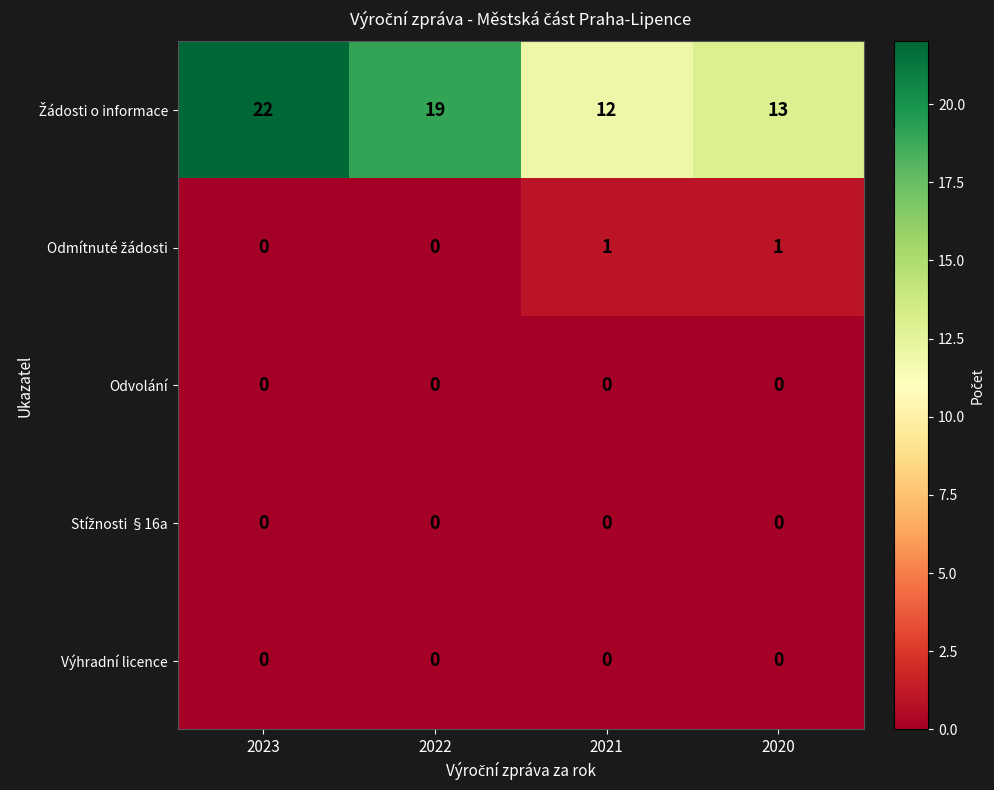

Which label corresponds to the largest value in the chart?

2023